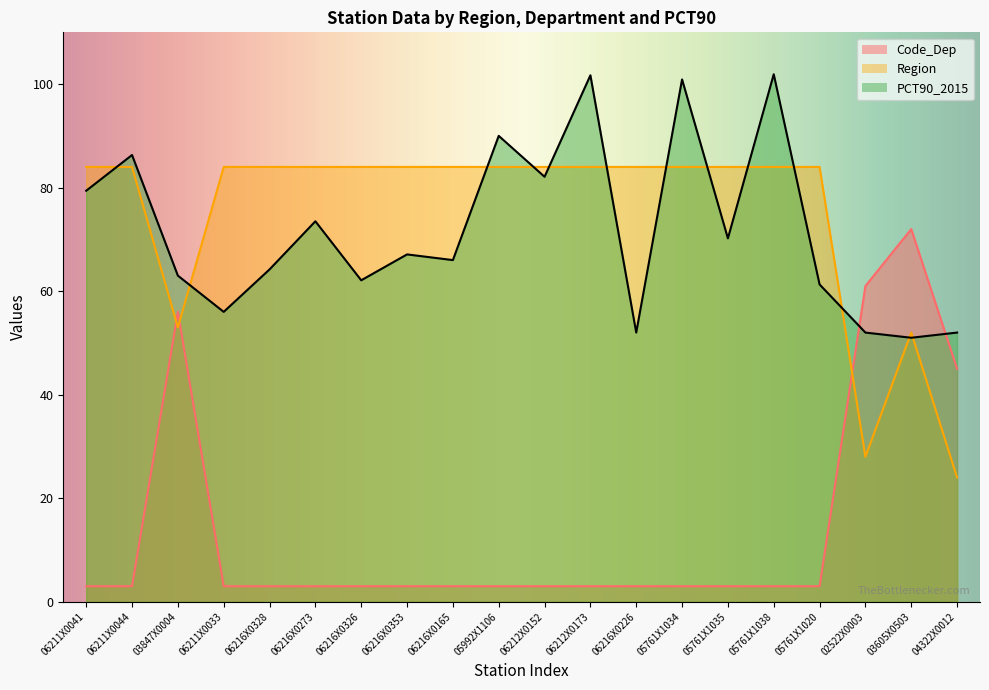

Does the chart have visible grid lines?

No